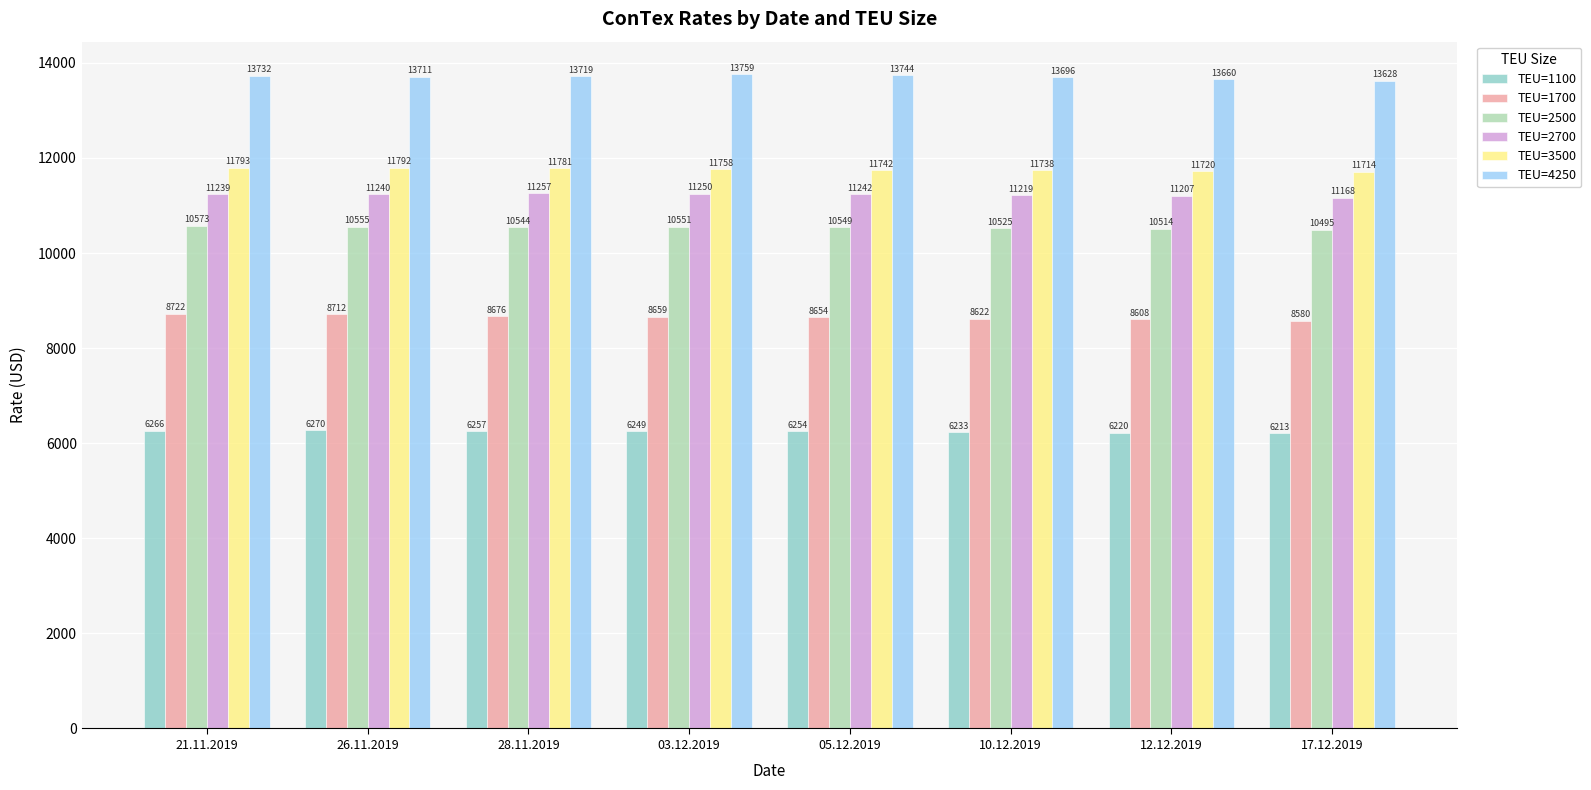

What is the label of the 1st bar from the right?

17.12.2019